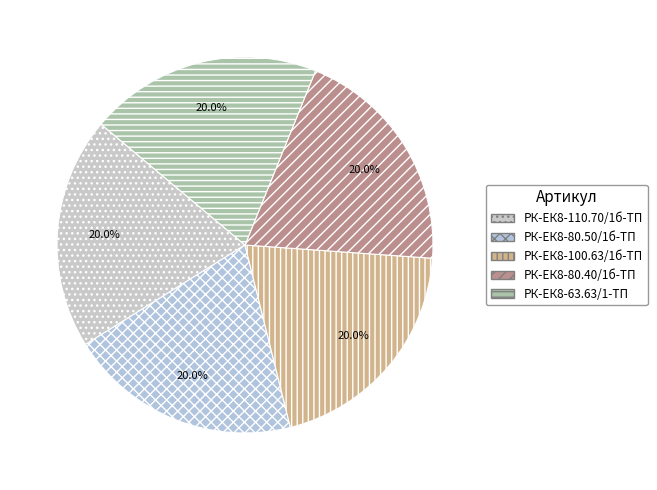

To the nearest percent, what portion does РК-ЕК8-63.63/1-ТП represent?

20%